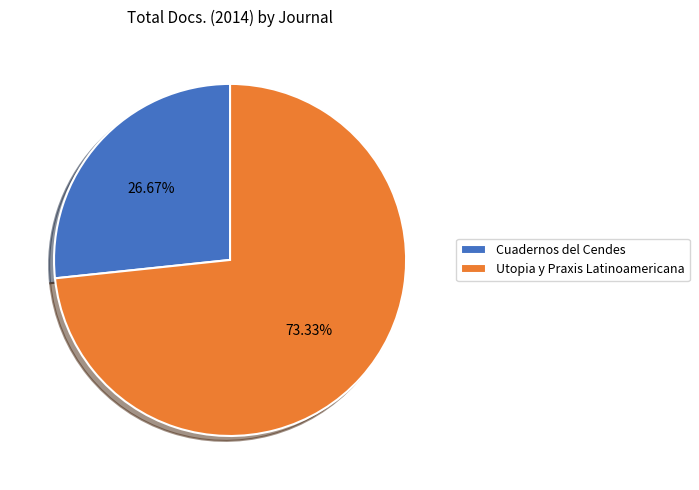

Which category has the biggest portion of the pie?

Utopia y Praxis Latinoamericana